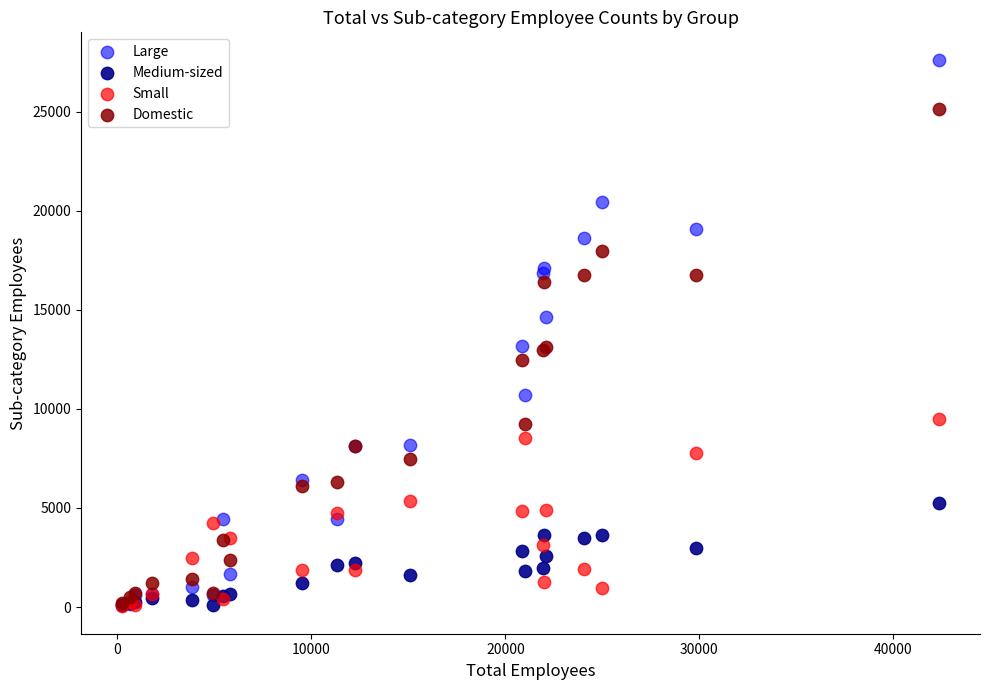

Which series reaches the maximum Y coordinate?

Large